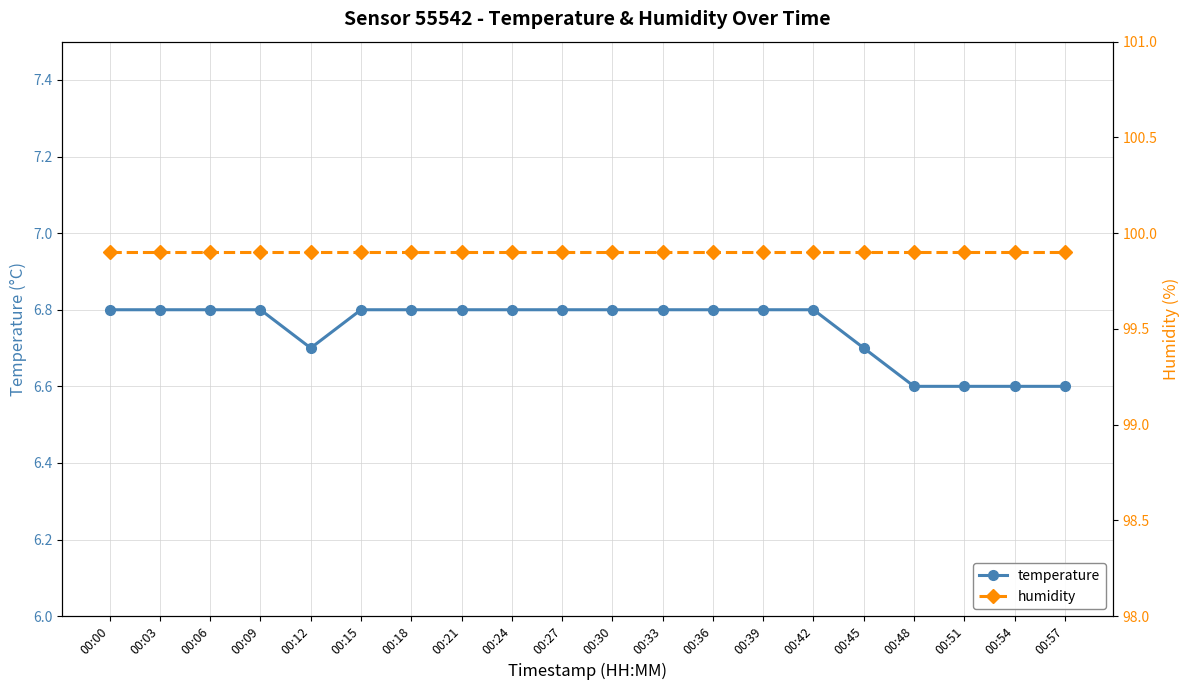

Reading left to right, extract all data points from this chart.

temperature: 00:00=6.8	00:03=6.8	00:06=6.8	00:09=6.8	00:12=6.7	00:15=6.8	00:18=6.8	00:21=6.8	00:24=6.8	00:27=6.8	00:30=6.8	00:33=6.8	00:36=6.8	00:39=6.8	00:42=6.8	00:45=6.7	00:48=6.6	00:51=6.6	00:54=6.6	00:57=6.6
humidity: 00:00=99.9	00:03=99.9	00:06=99.9	00:09=99.9	00:12=99.9	00:15=99.9	00:18=99.9	00:21=99.9	00:24=99.9	00:27=99.9	00:30=99.9	00:33=99.9	00:36=99.9	00:39=99.9	00:42=99.9	00:45=99.9	00:48=99.9	00:51=99.9	00:54=99.9	00:57=99.9